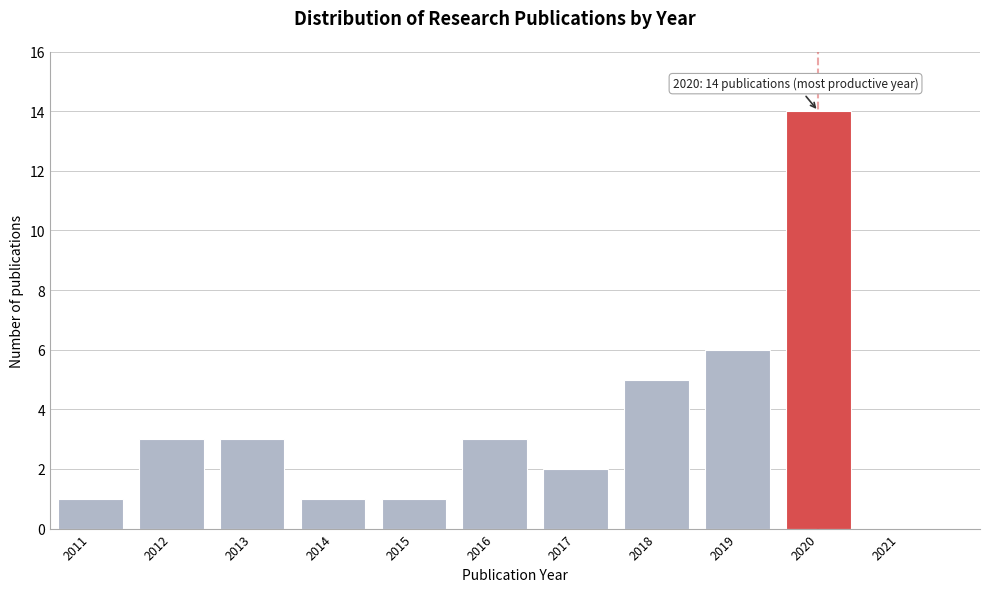

Which range on the x-axis has the tallest bar?

2019.5 to 2020.5